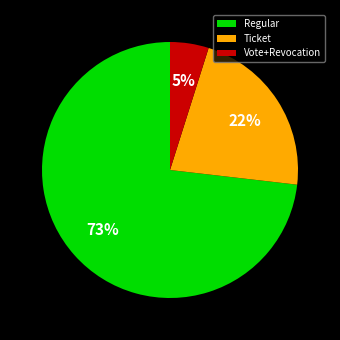

Which has a higher value, Ticket or Vote+Revocation?

Ticket